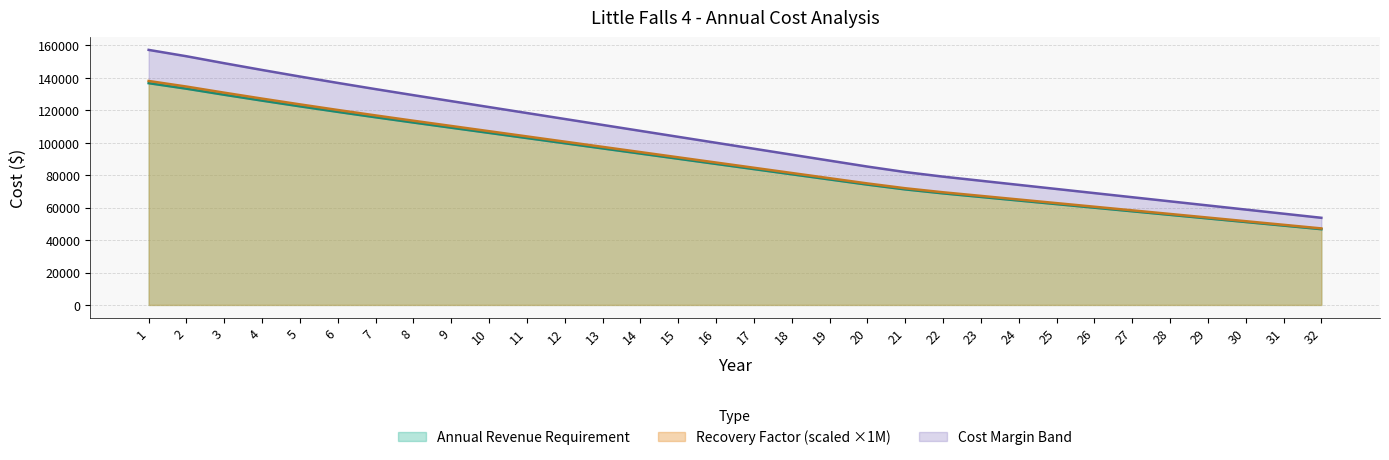

Is it true that Recovery Factor equals 24185.4 at 11?

False